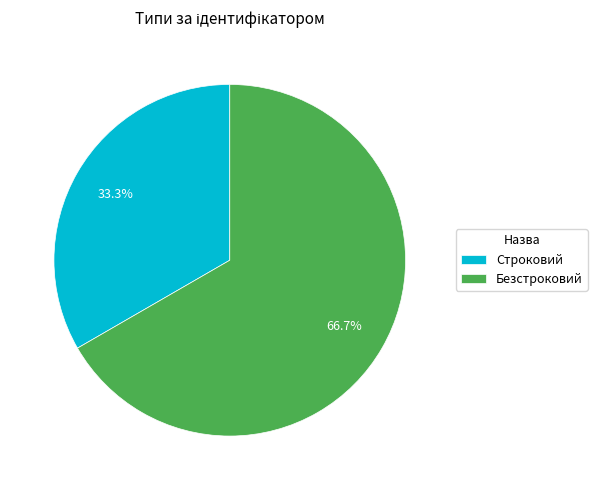

How many segments does this pie chart have?

2